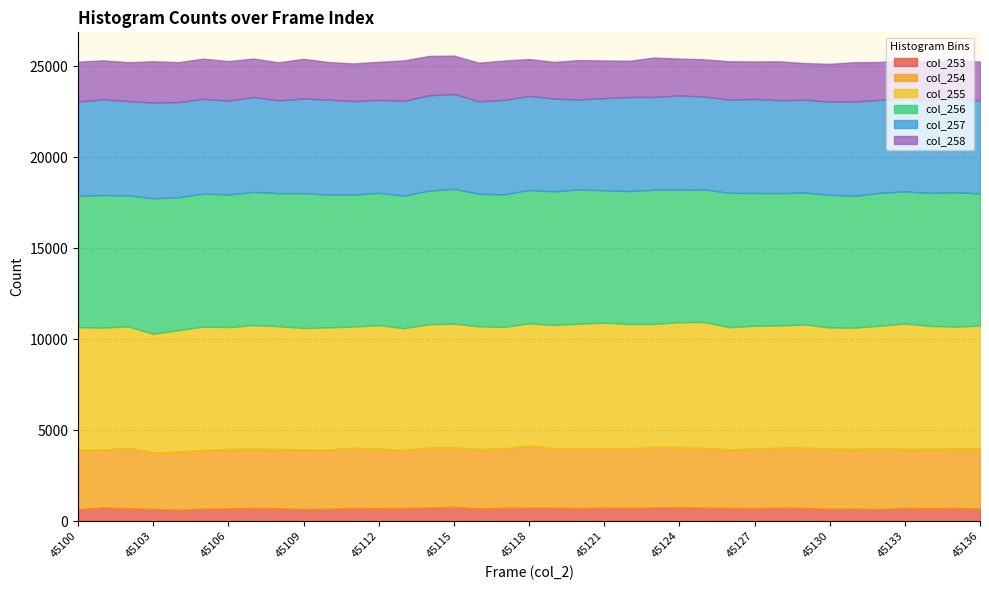

How many lines are shown in the chart?

6